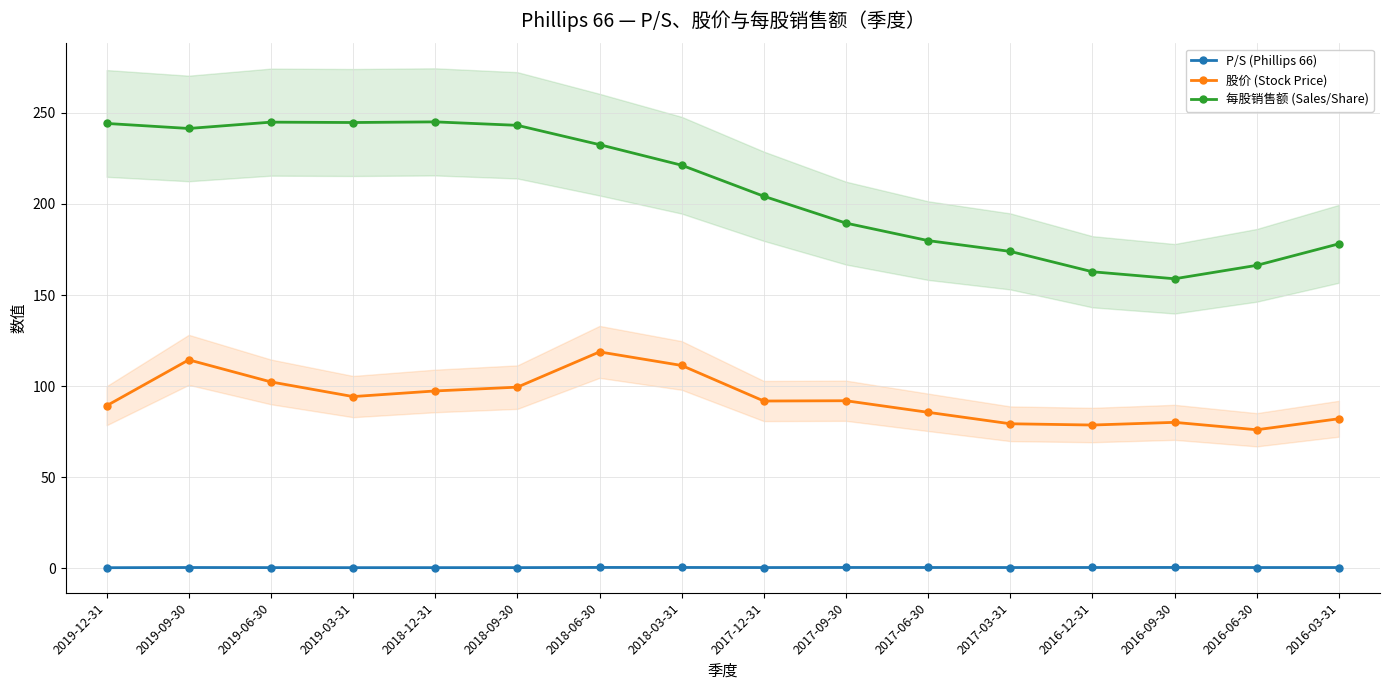

True or false: 股价 (Stock Price) and 每股销售额 (Sales/Share) intersect in this chart.

False